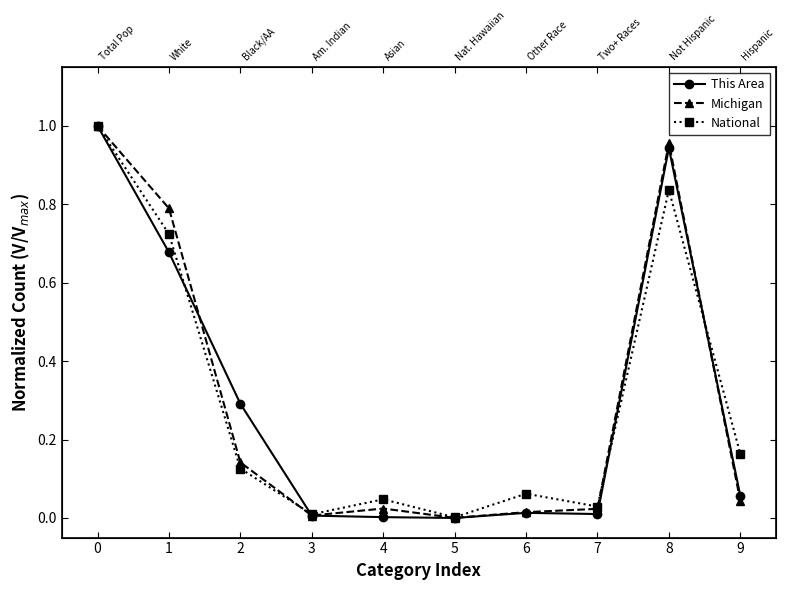

Reading left to right, extract all data points from this chart.

This Area: 0=1.0	1=0.7	2=0.3	3=0.0	4=0.0	5=0.0	6=0.0	7=0.0	8=0.9	9=0.1
Michigan: 0=1.0	1=0.8	2=0.1	3=0.0	4=0.0	5=0.0	6=0.0	7=0.0	8=1.0	9=0.0
National: 0=1.0	1=0.7	2=0.1	3=0.0	4=0.0	5=0.0	6=0.1	7=0.0	8=0.8	9=0.2